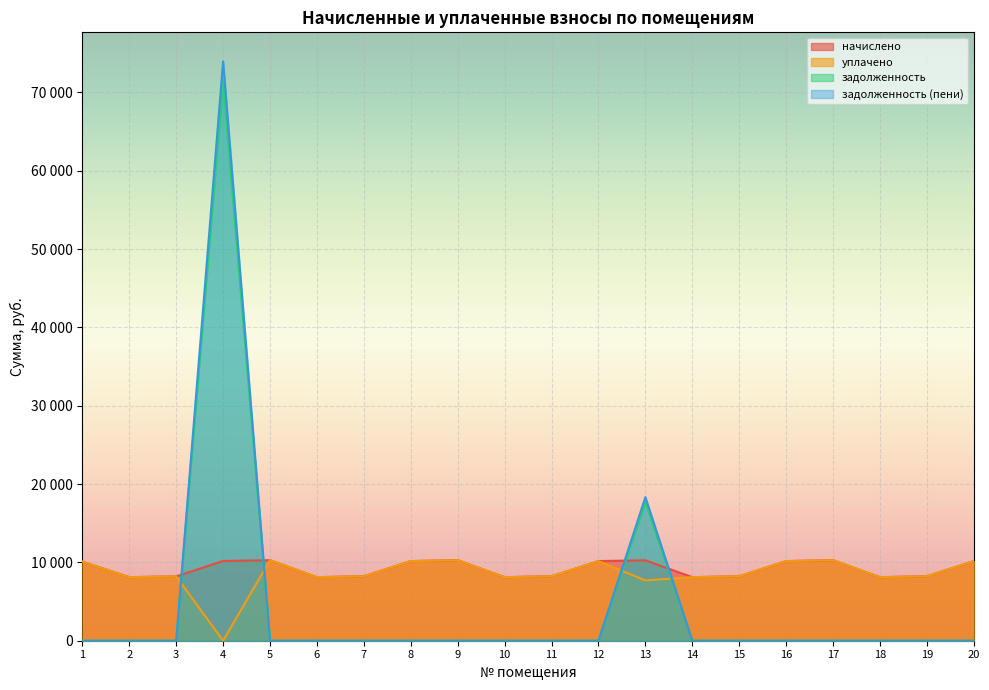

Where is the first local minimum for уплачено?

2